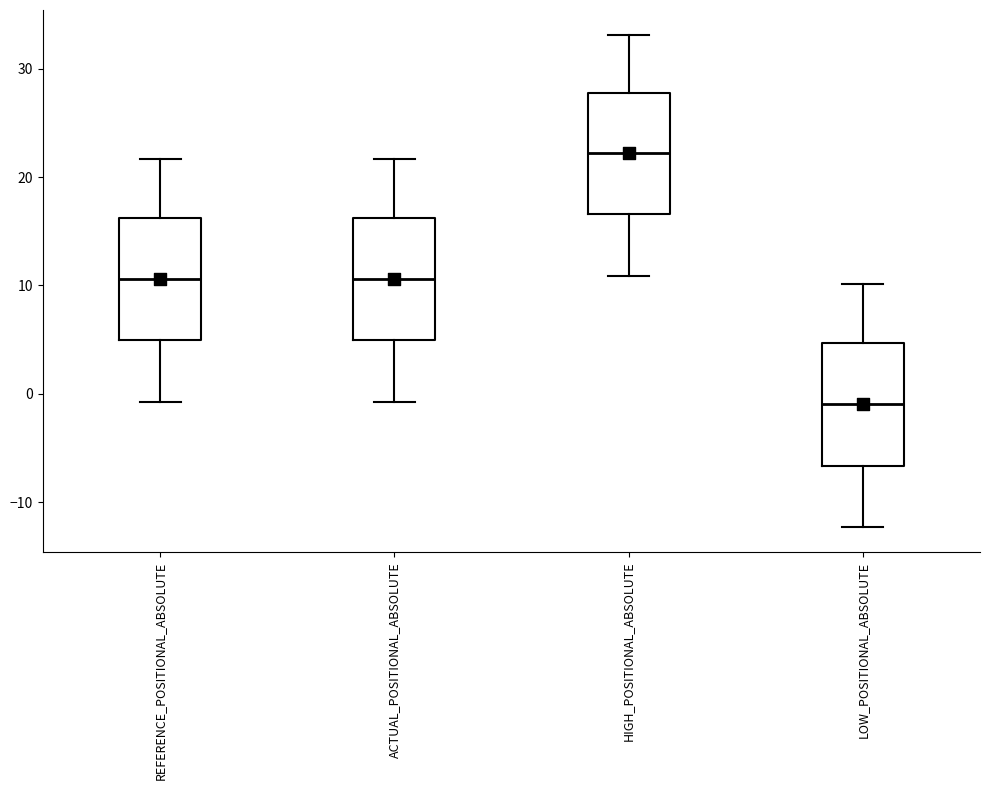

Reading left to right, read every box against the y-axis: the position of its median line, the range the box covers, and the ends of its whiskers. The values are not printed on the chart, so give them approximately, as read against the axis.

REFERENCE_POSITIONAL_ABSOLUTE: median 11, box 5 to 16, whiskers -1 to 22
ACTUAL_POSITIONAL_ABSOLUTE: median 11, box 5 to 16, whiskers -1 to 22
HIGH_POSITIONAL_ABSOLUTE: median 22, box 17 to 28, whiskers 11 to 33
LOW_POSITIONAL_ABSOLUTE: median -1, box -7 to 5, whiskers -12 to 10